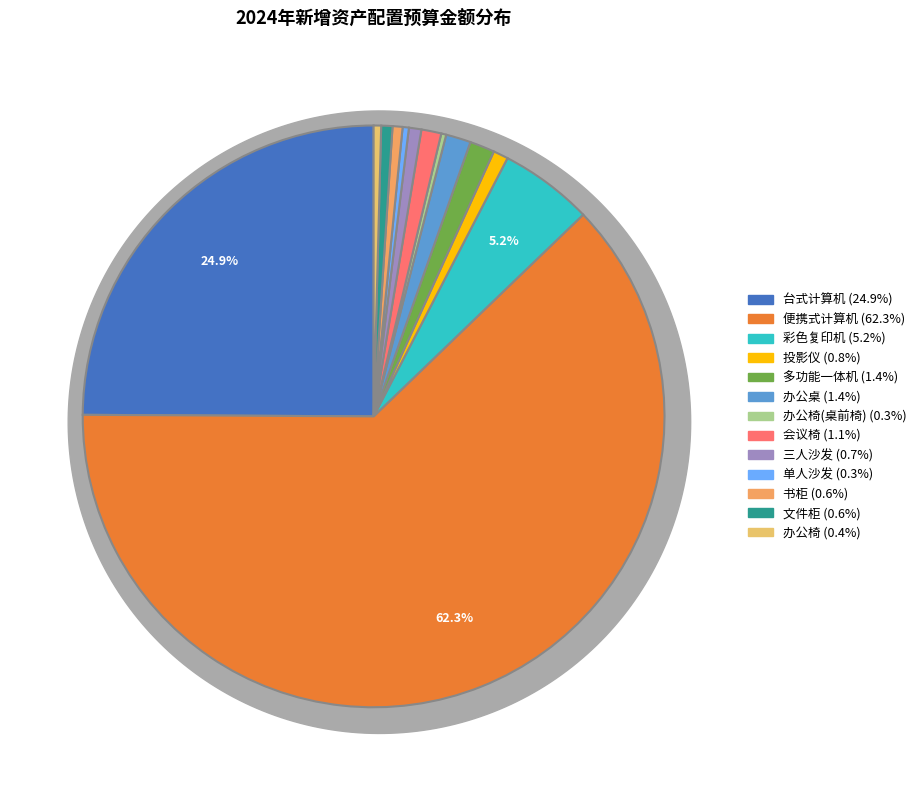

The 台式计算机 slice represents 25% of the pie. True or false?

True